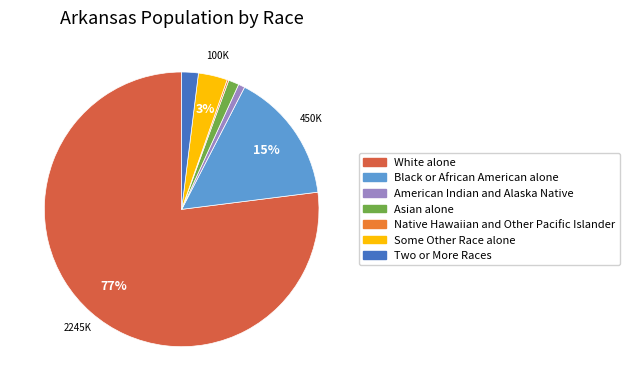

Which category accounts for the majority?

White alone